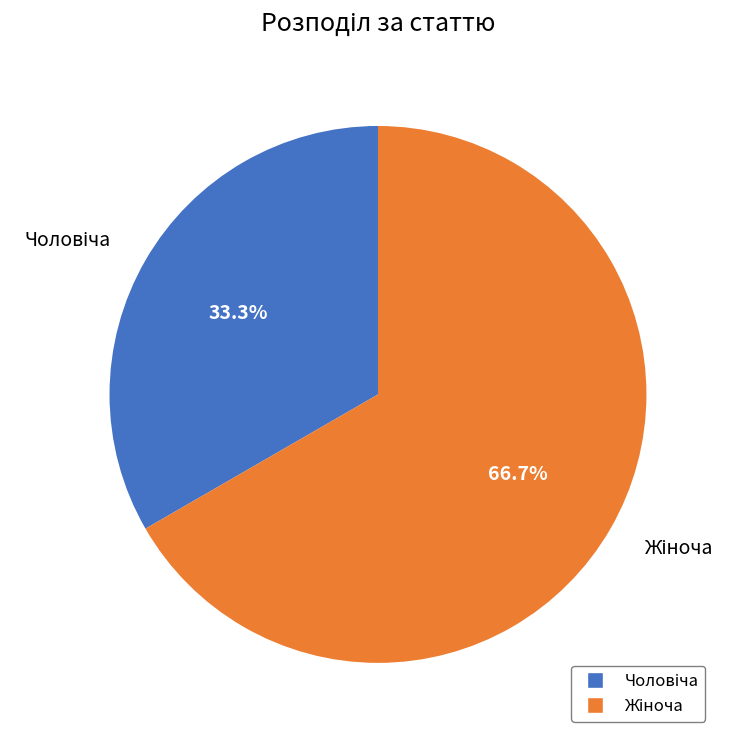

Is there any slice that represents more than half of the pie?

Yes